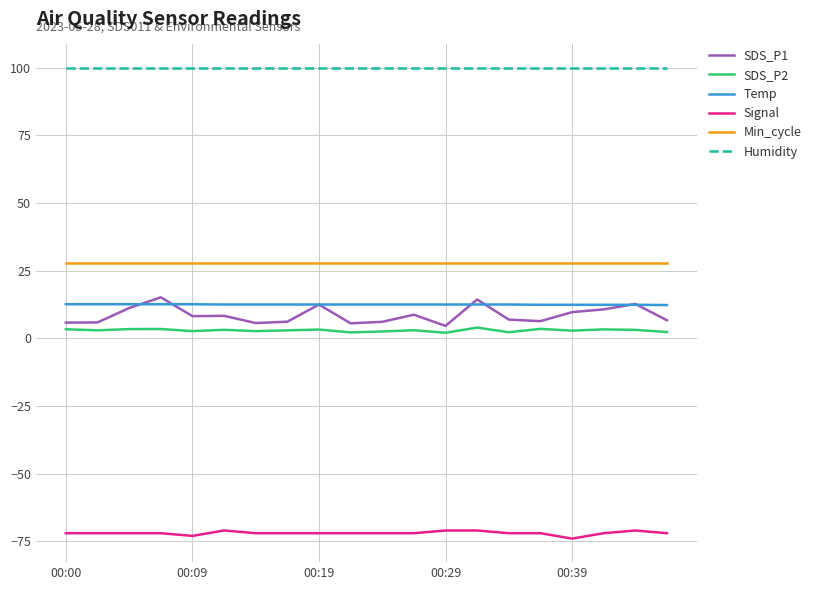

What is the maximum value shown in the chart?

99.9